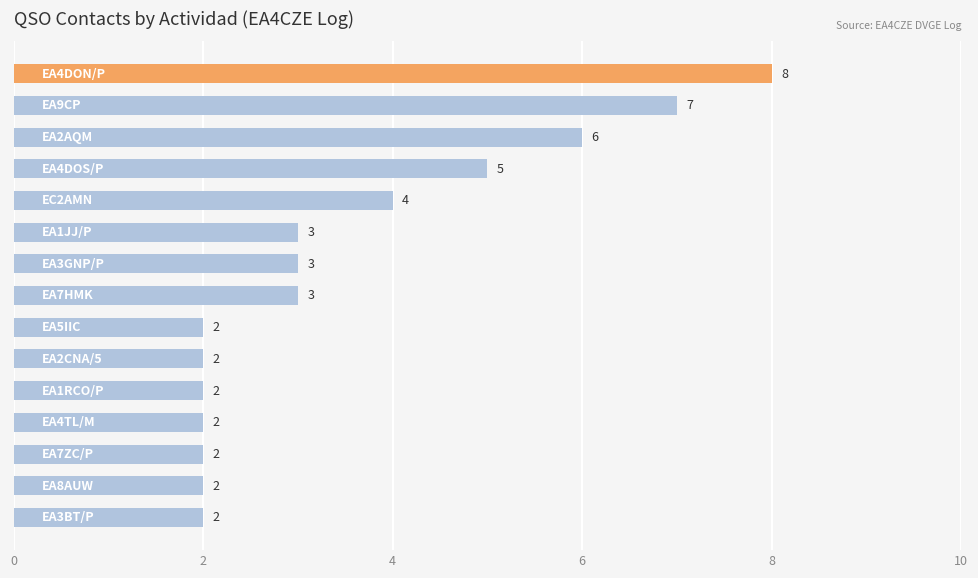

What is the sum of all values?

53